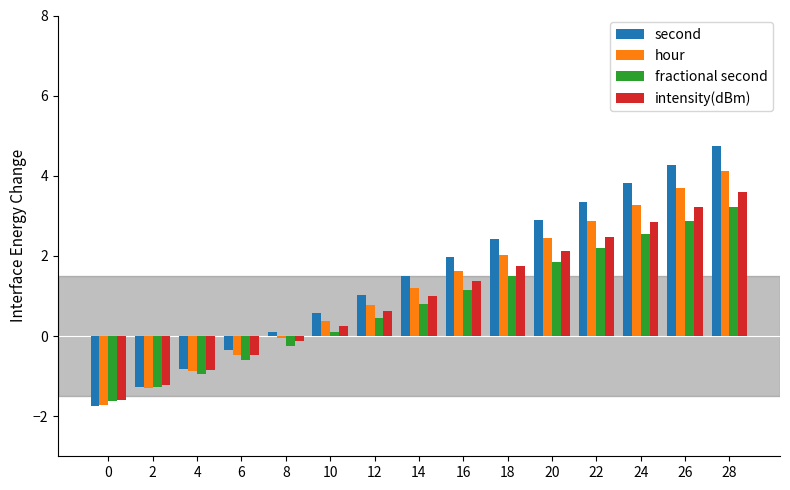

What is the difference between the intensity(dBm) values at 16 and 24?

1.5